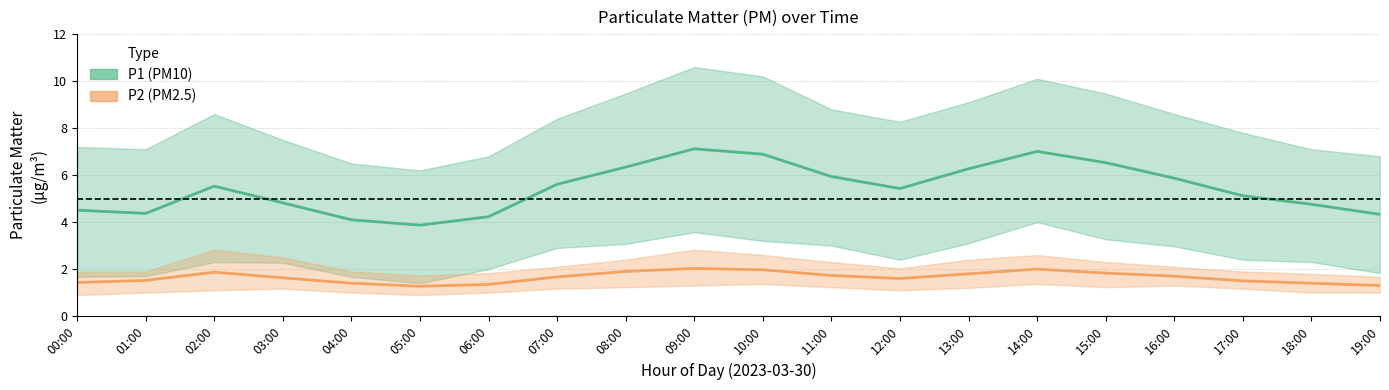

What is the spread (max minus min) of values at 05:00?

2.6